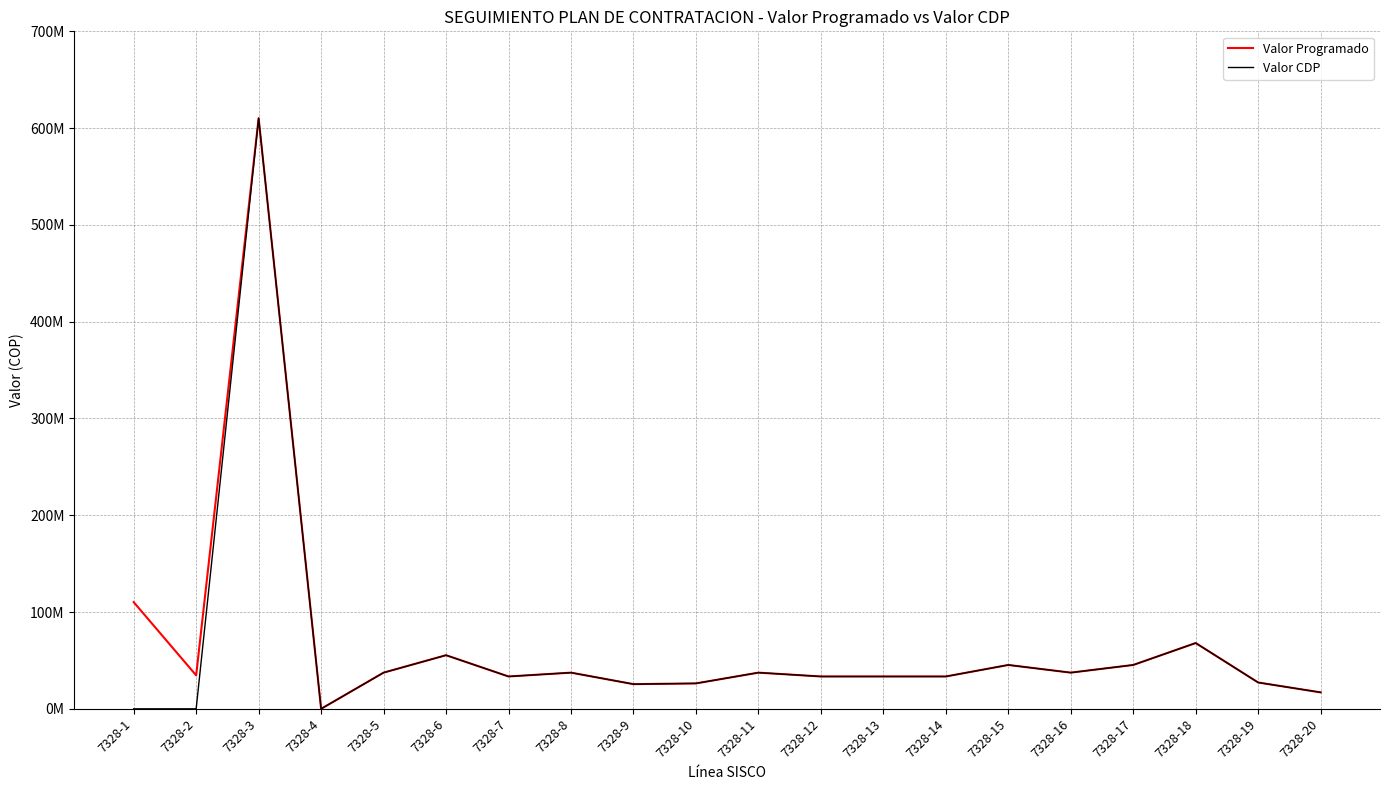

Is this an area chart (filled region under the line)?

No